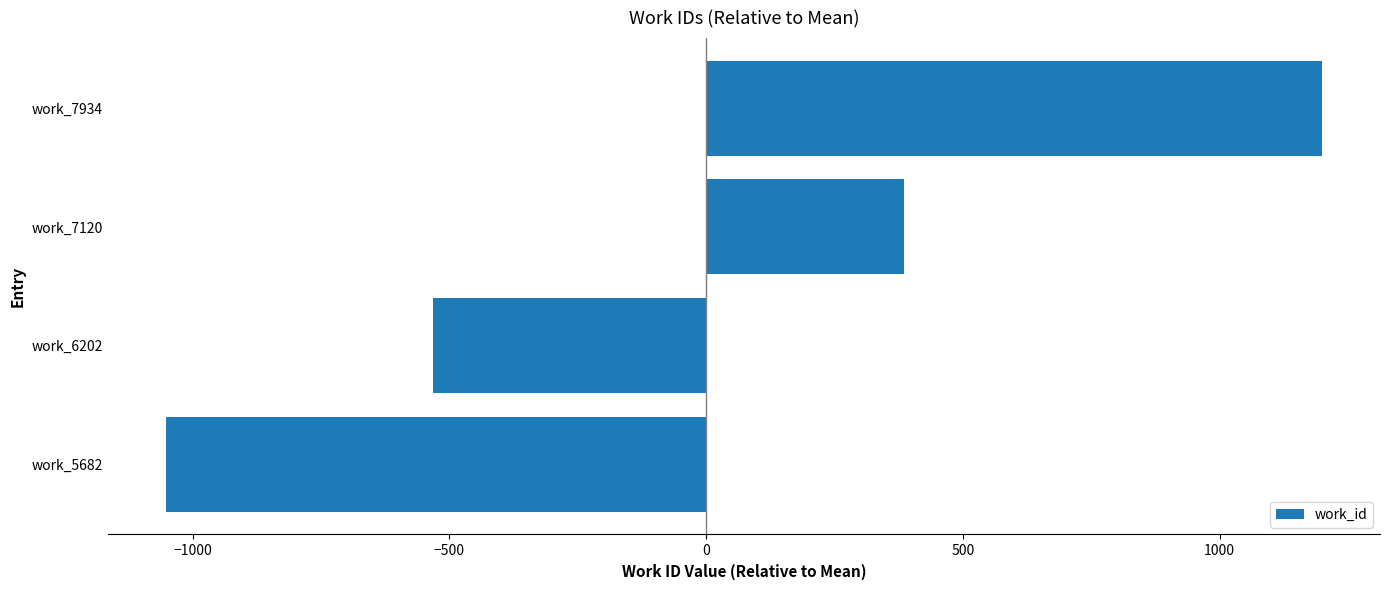

Reading bottom to top, list all the values displayed in this chart.

work_5682=-1052.5	work_6202=-532.5	work_7120=385.5	work_7934=1199.5